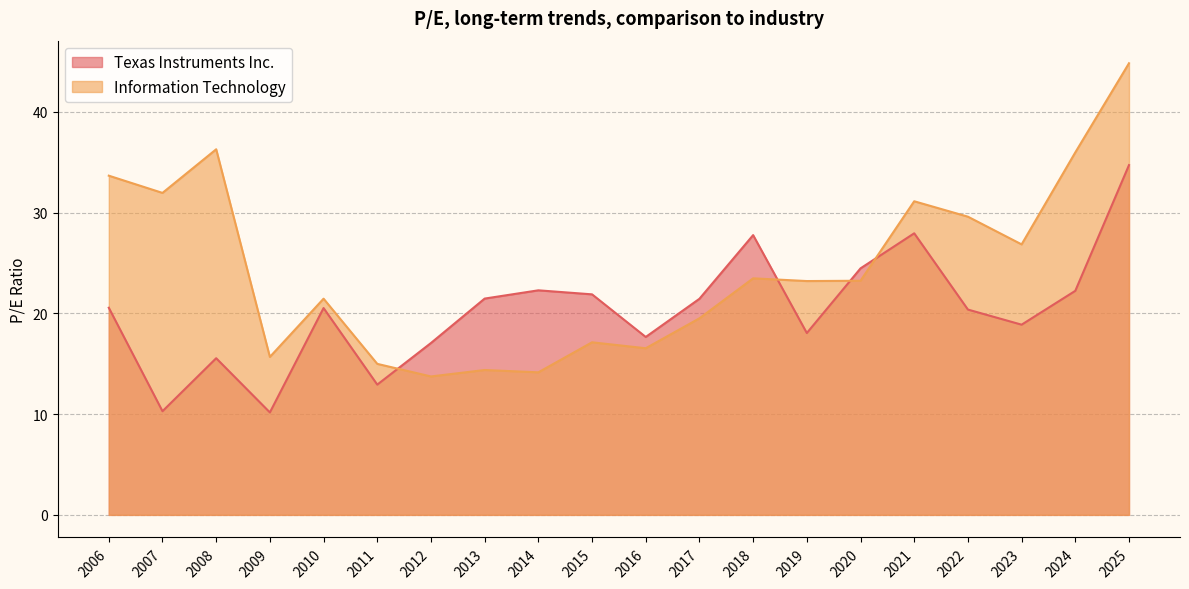

Which series ends up on top after the final intersection of Information Technology and Texas Instruments Inc.?

Information Technology